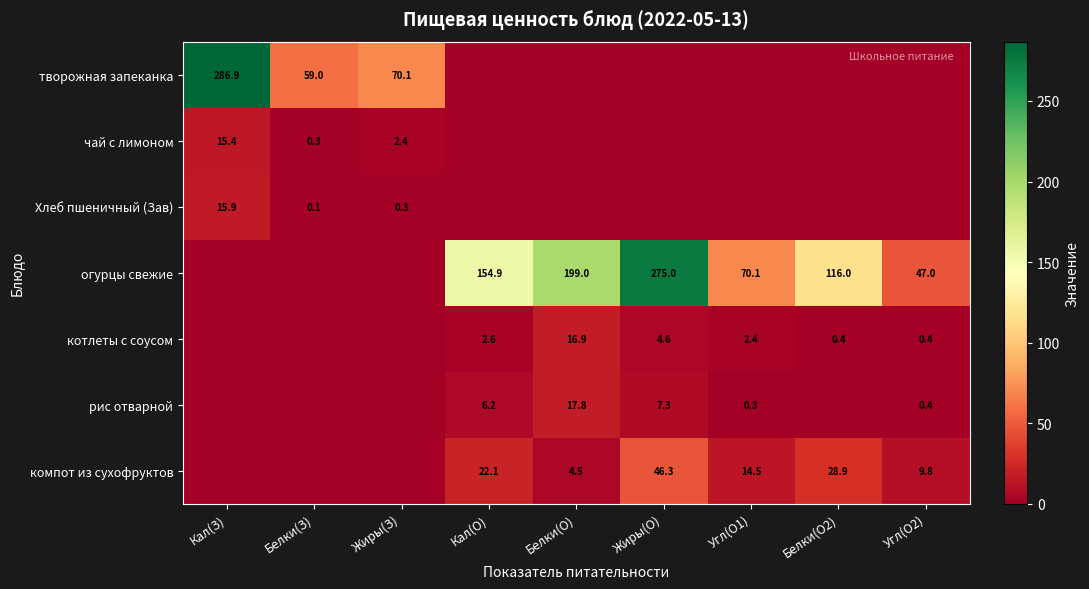

The рис отварной series shows 17.8 at Белки(О). True or false?

True